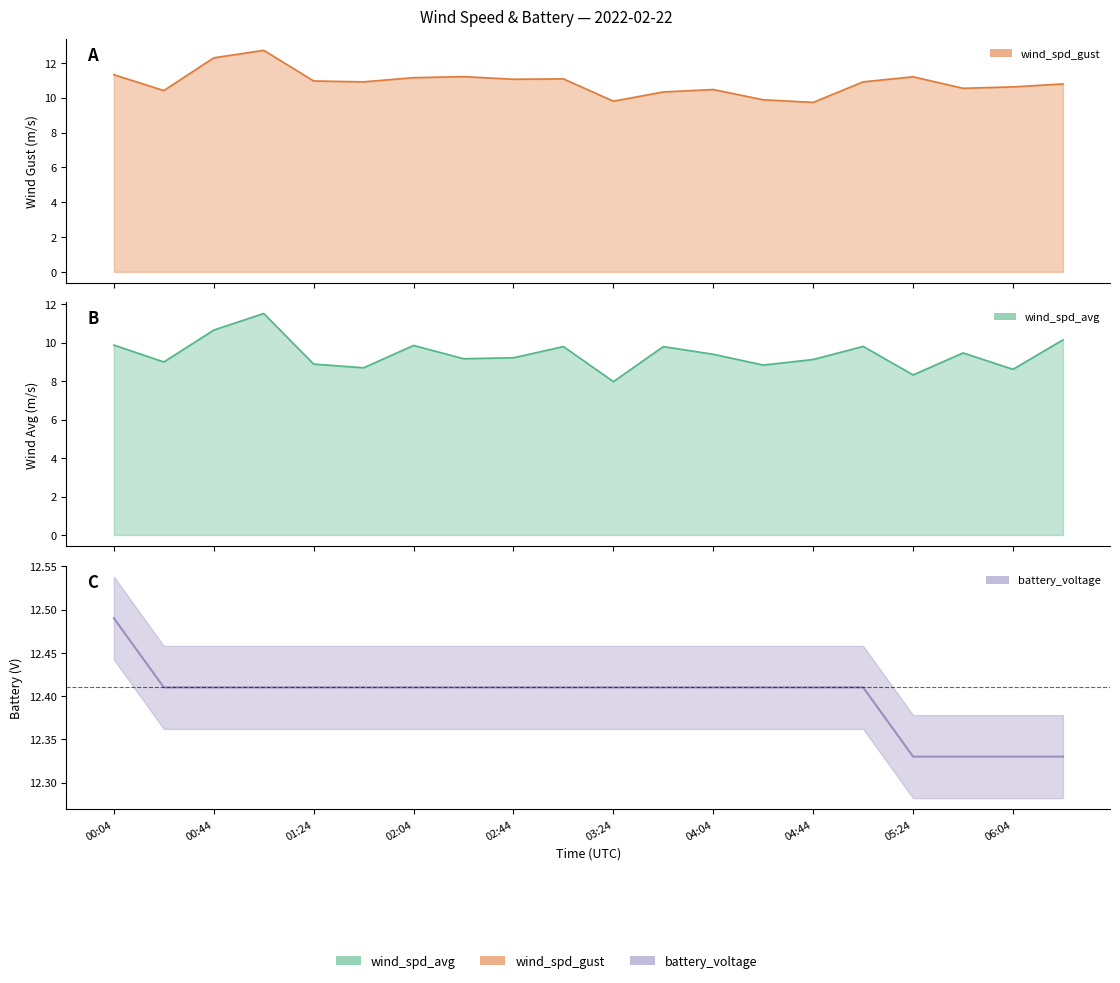

What is the minimum value shown in the chart?

8.0